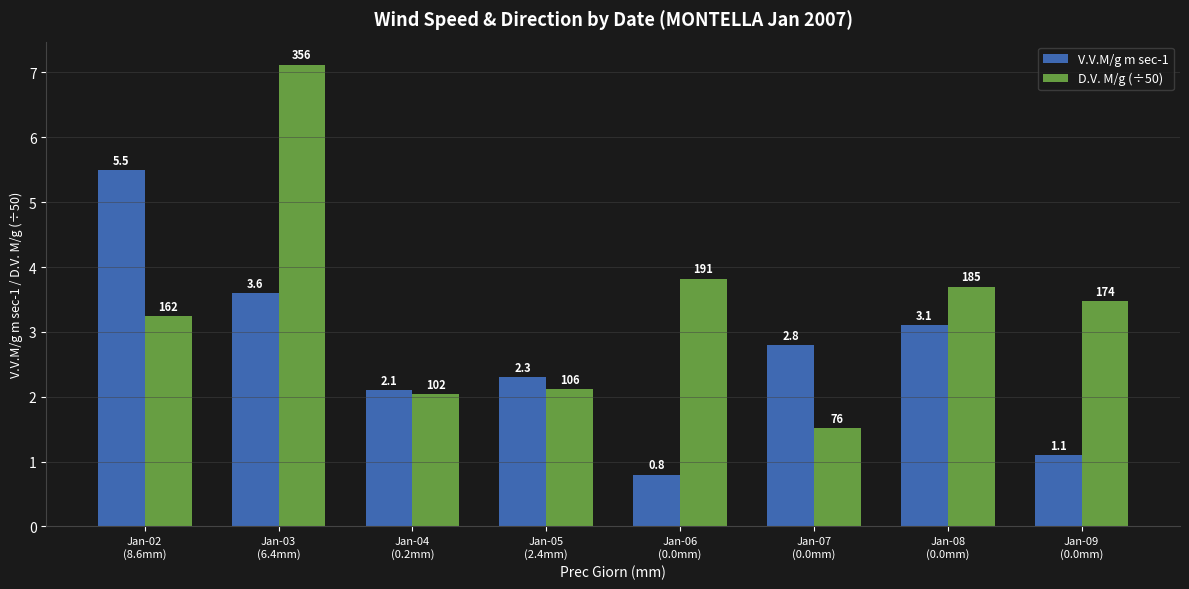

How many data points in D.V. M/g (÷50) are above 3?

5